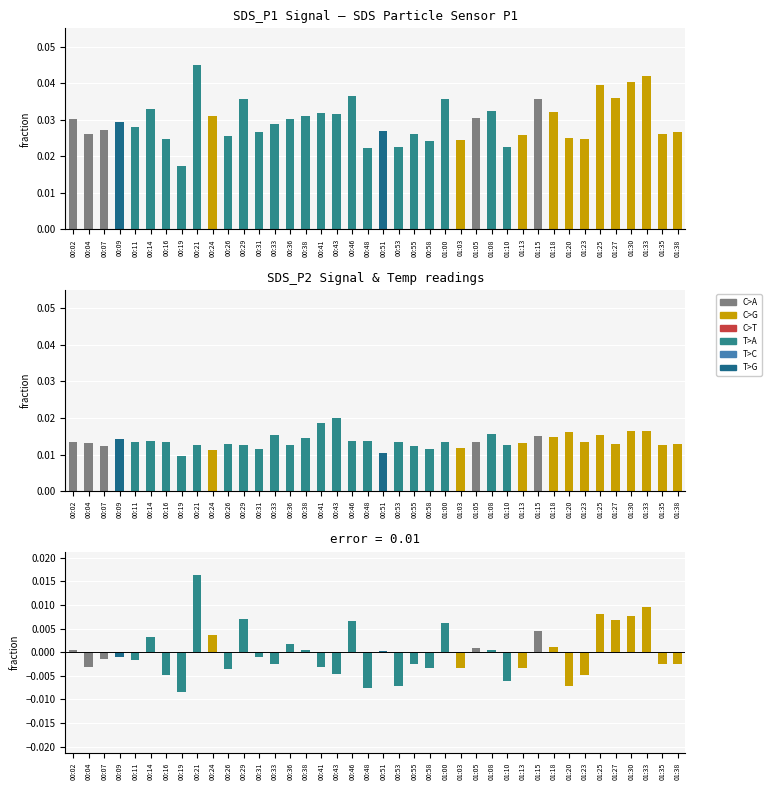

Rank the categories by value from lowest to highest.

00:19, 00:48, 01:20, 00:53, 01:10, 01:23, 00:16, 00:43, 00:26, 01:13, 01:03, 00:58, 00:04, 00:41, 01:35, 00:55, 01:38, 00:33, 00:11, 00:07, 00:31, 00:09, 00:51, 00:38, 00:02, 01:08, 01:05, 01:18, 00:36, 00:14, 00:24, 01:15, 01:00, 00:46, 01:27, 00:29, 01:30, 01:25, 01:33, 00:21